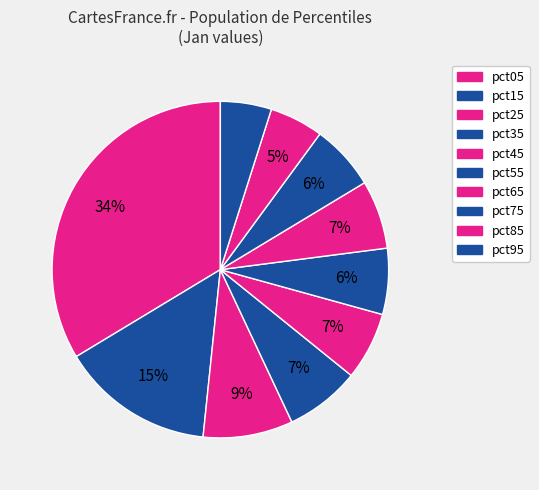

Rank the categories by value from lowest to highest.

pct95, pct85, pct75, pct55, pct45, pct65, pct35, pct25, pct15, pct05